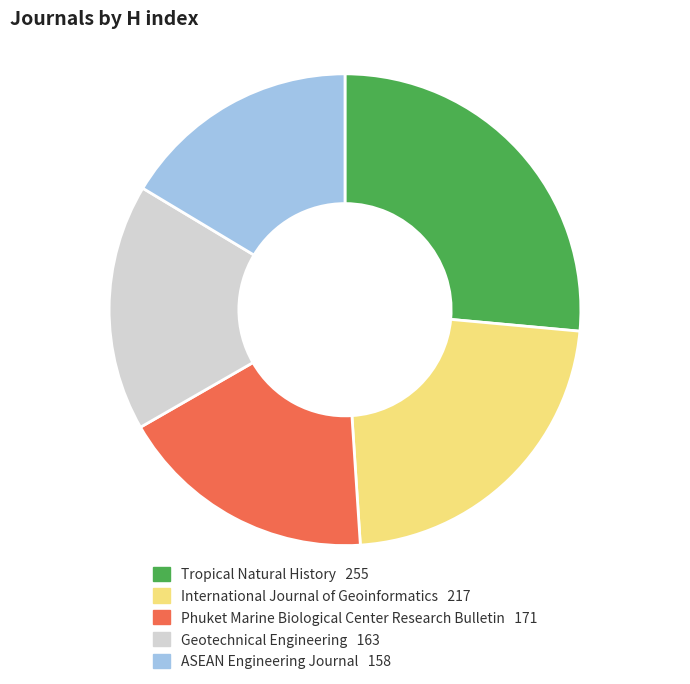

Is the sum of ASEAN Engineering Journal and Tropical Natural History greater than half?

No